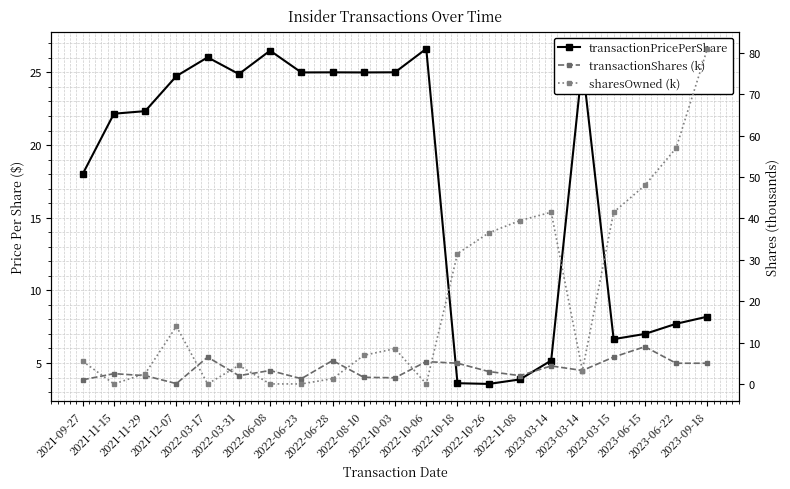

Where is the first local maximum for sharesOwned (k)?

2021-12-07